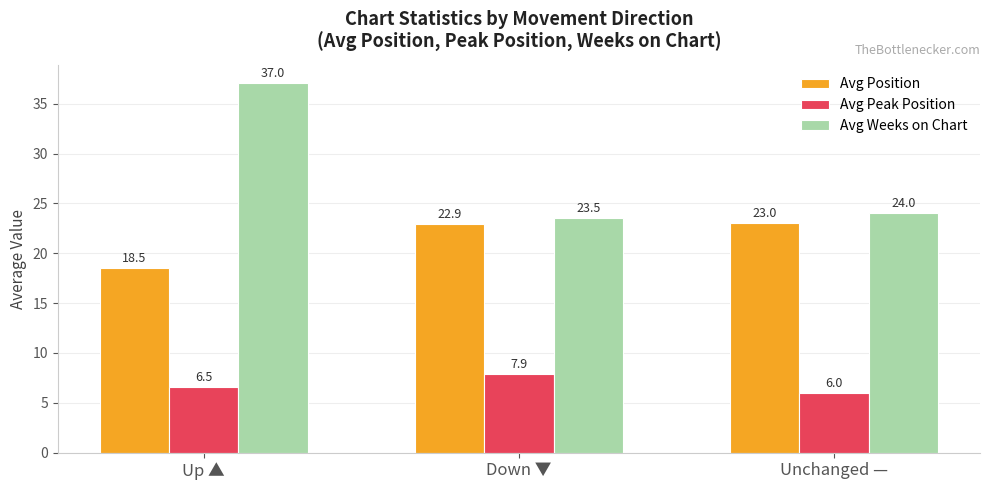

What is the spread (max minus min) of values at Up ▲?

30.5